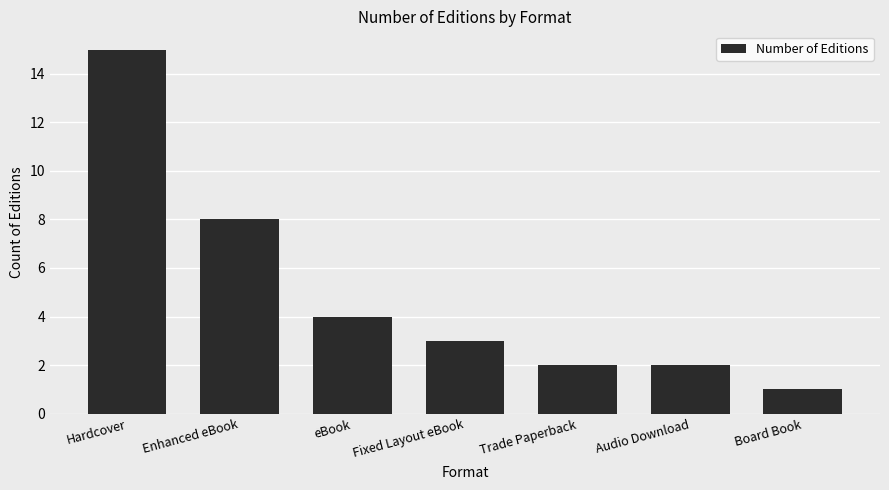

What position from the left is Hardcover?

1